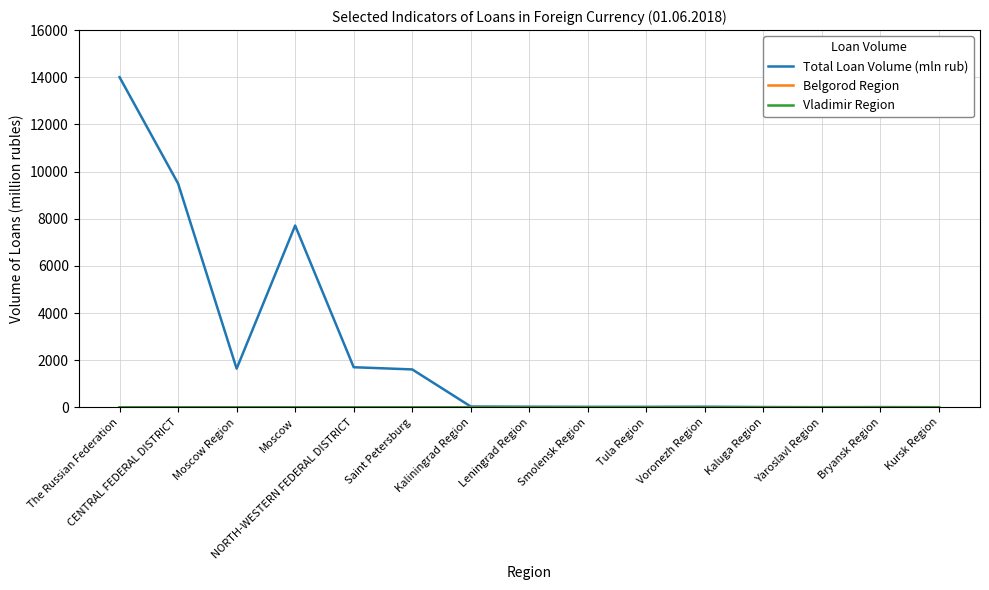

Which series has the widest spread of values?

Total Loan Volume (mln rub)